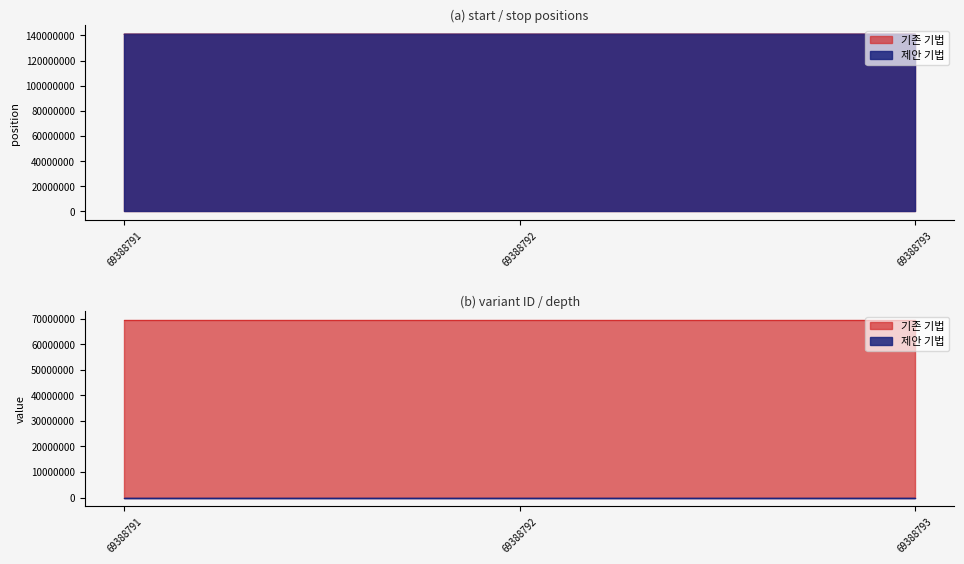

What is the sum of the depth values at 69388792 and 69388791?

68